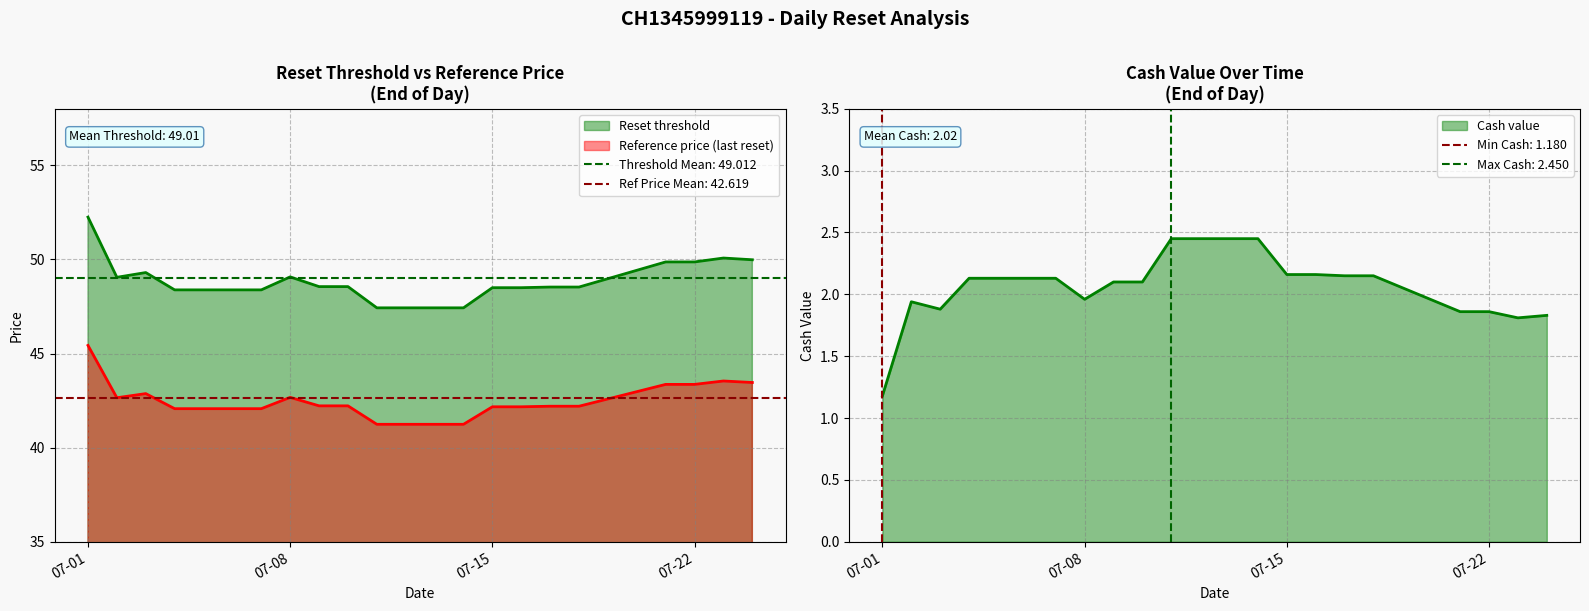

How many interior local peaks does the Reset threshold series have?

3